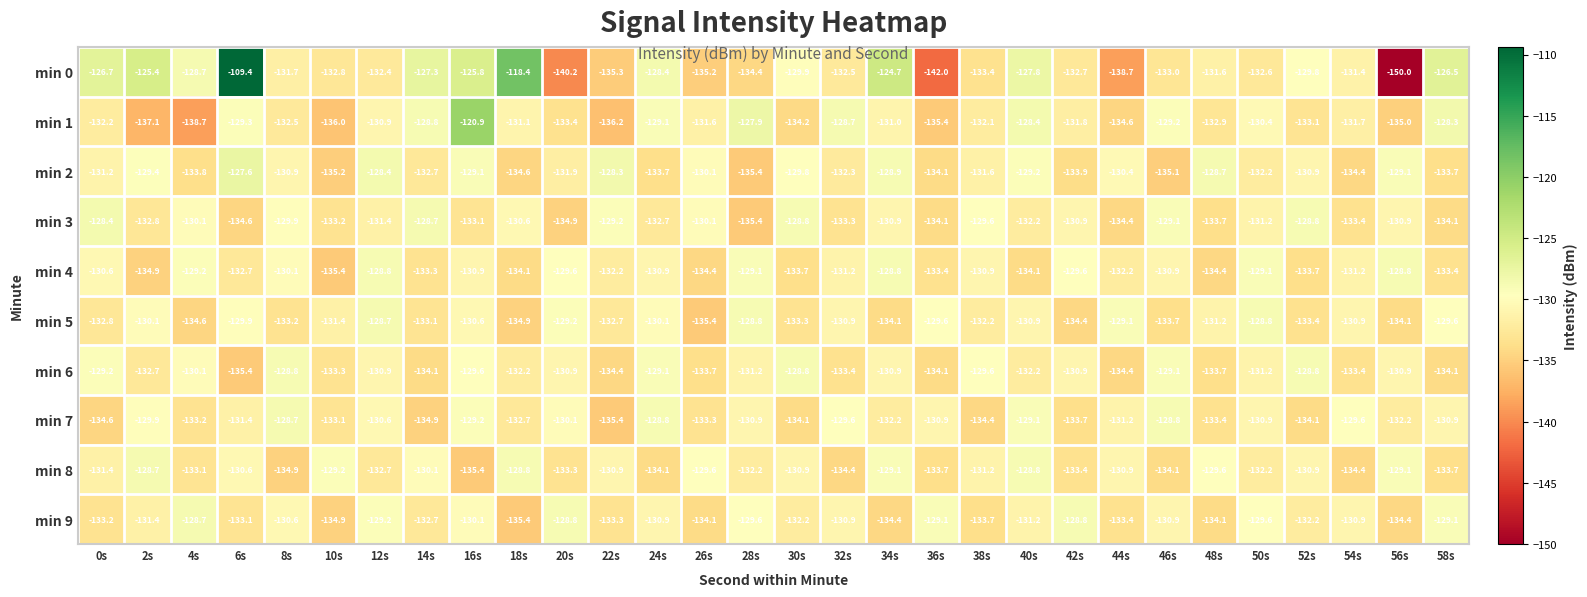

At which category is the sum across all series the highest?

6s